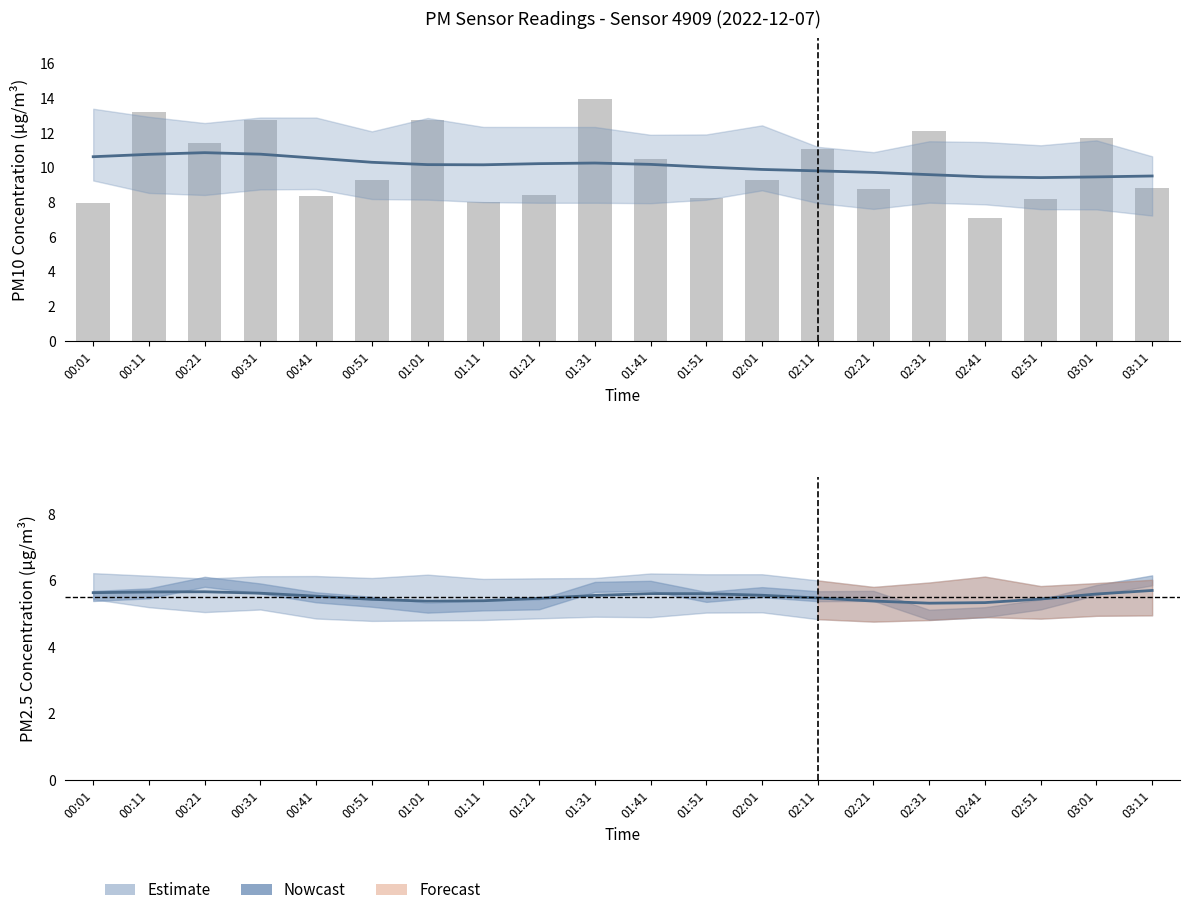

The value of P1 raw at 00:21 is 11.4. True or false?

True